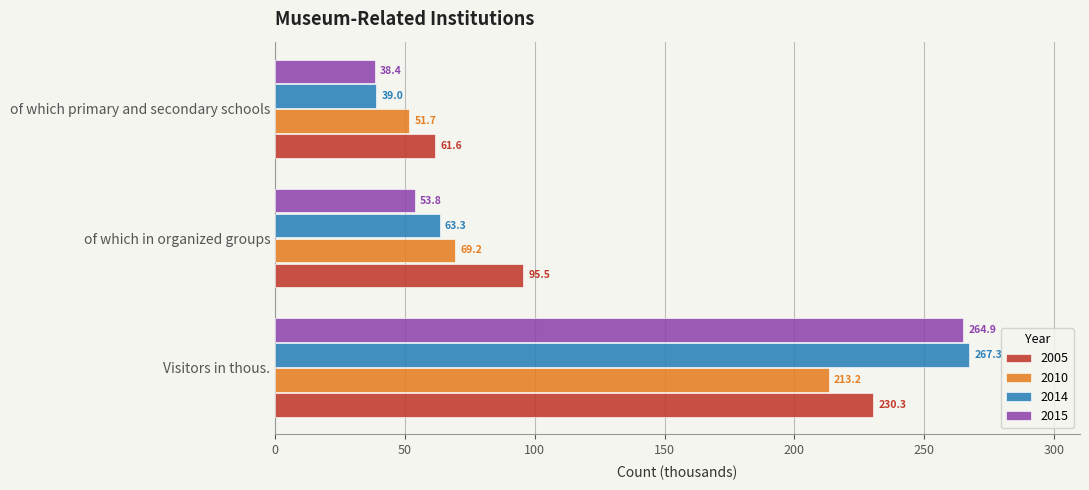

The 2015 series shows 60.3 at of which primary and secondary schools. True or false?

False